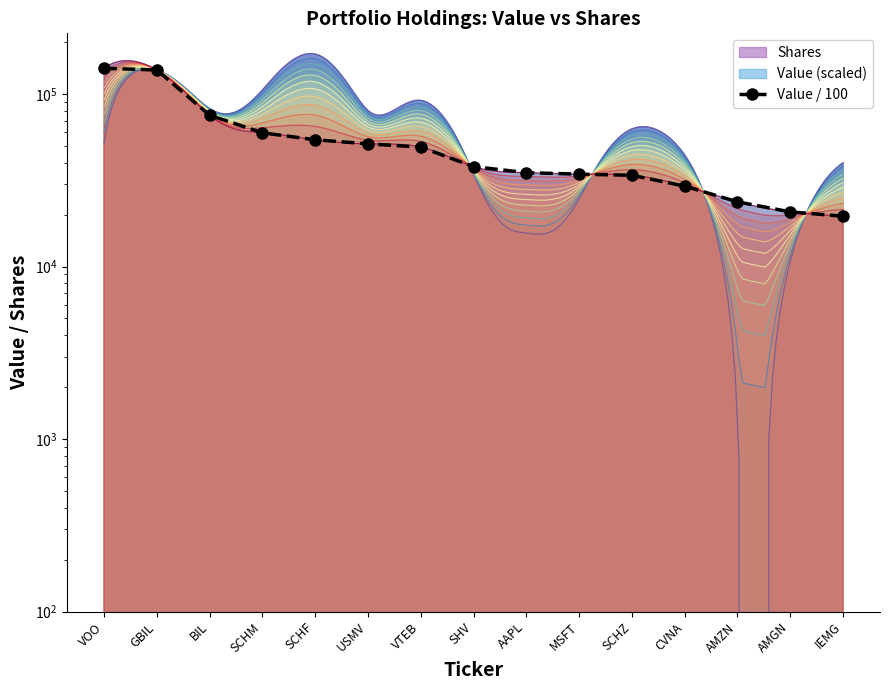

What position from the left is SHV?

8